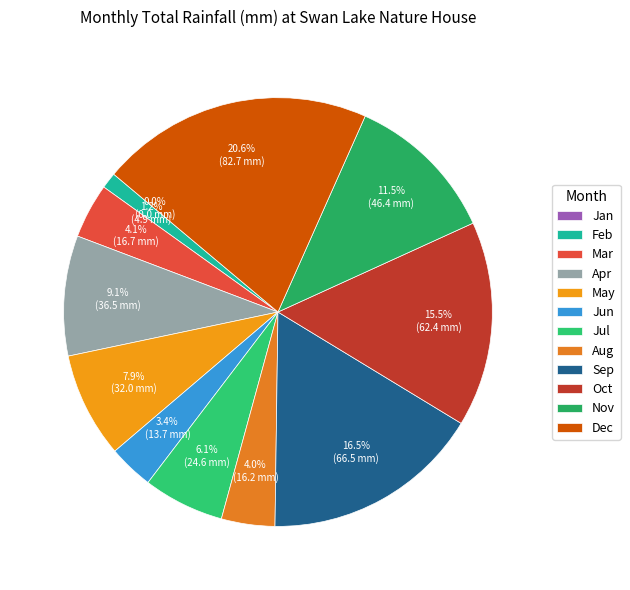

To the nearest percent, what is the difference between the largest and smallest slice percentages?

21%